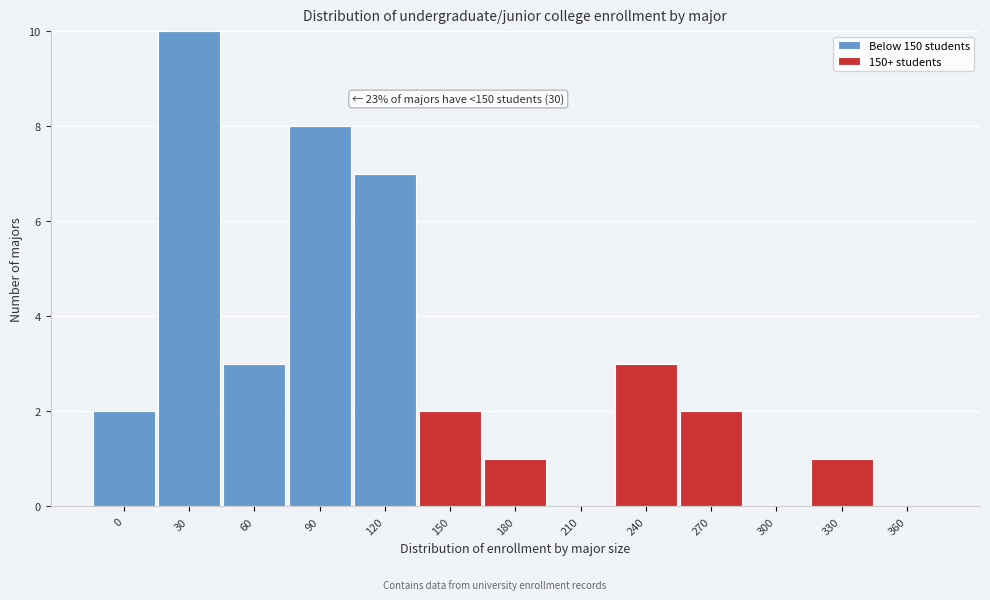

At which category is the sum across all series the highest?

30